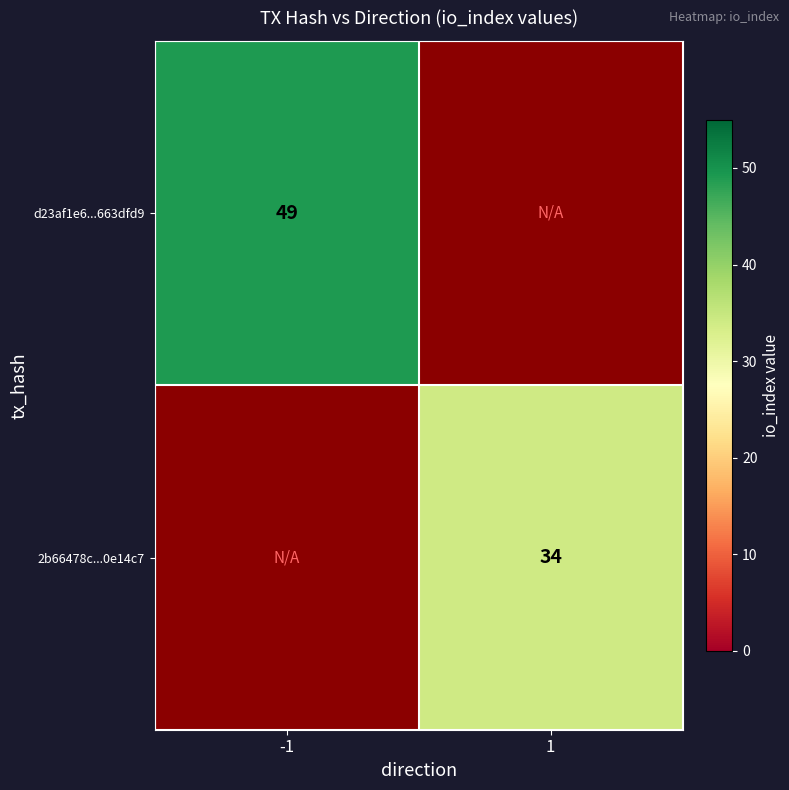

The value of 2b66478c...0e14c7 at 1 is 60. True or false?

False